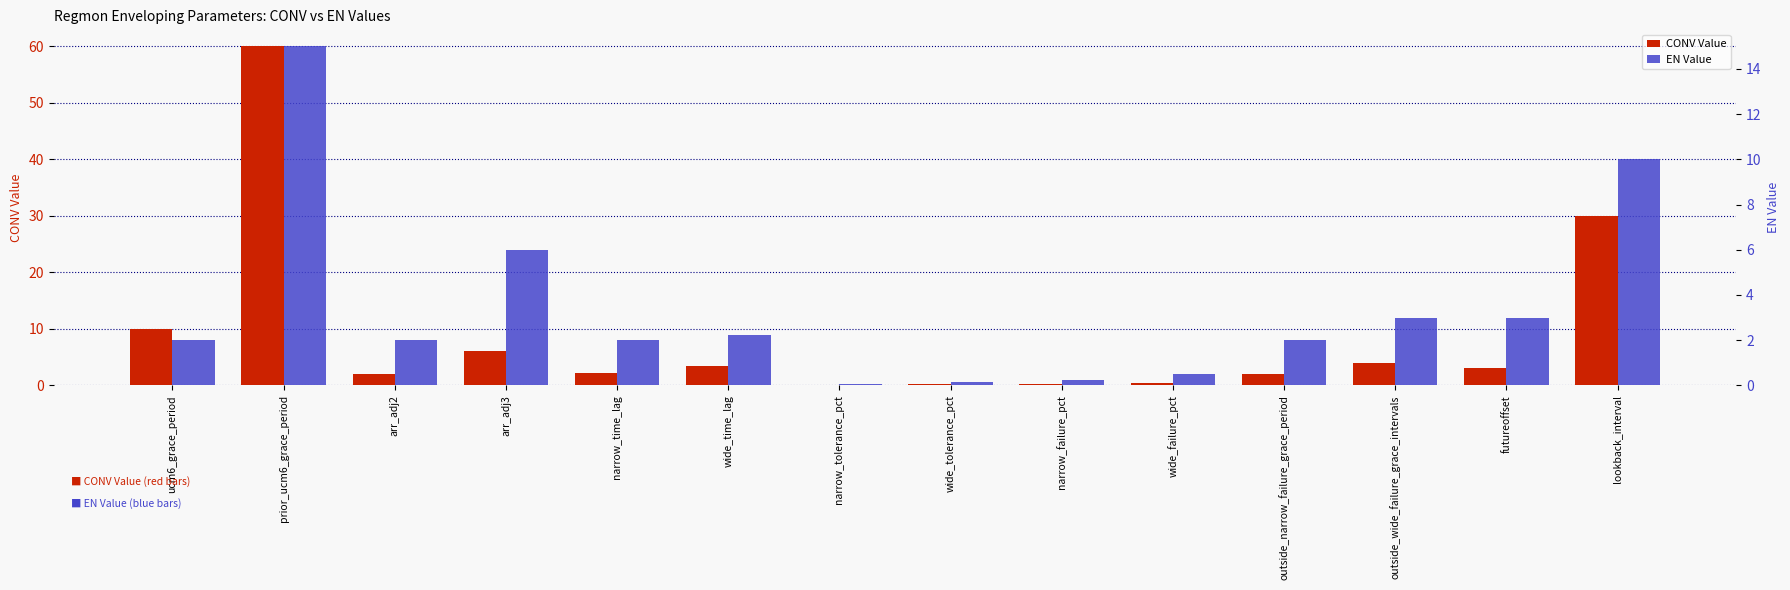

List the series in order of their overall mean, lowest first.

EN Value, CONV Value